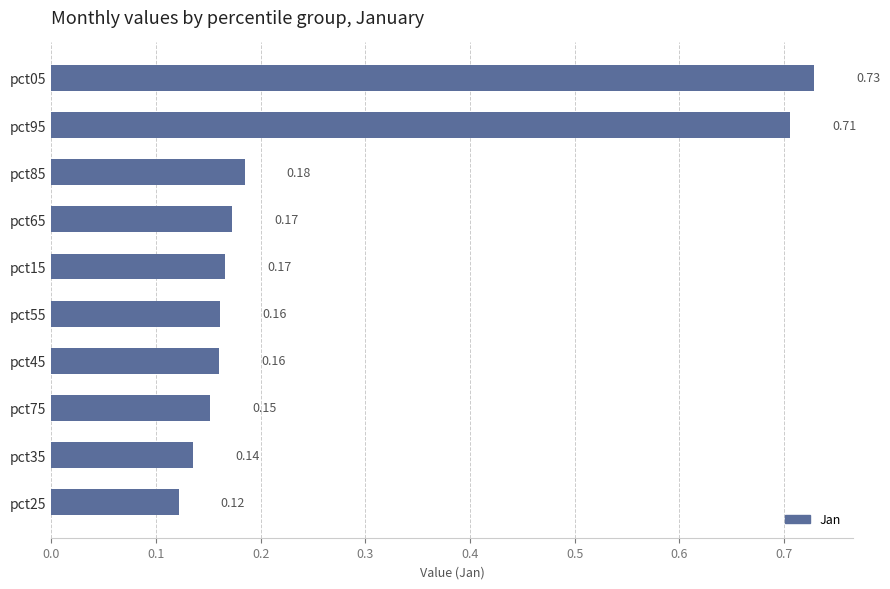

Does the chart contain any negative values?

No